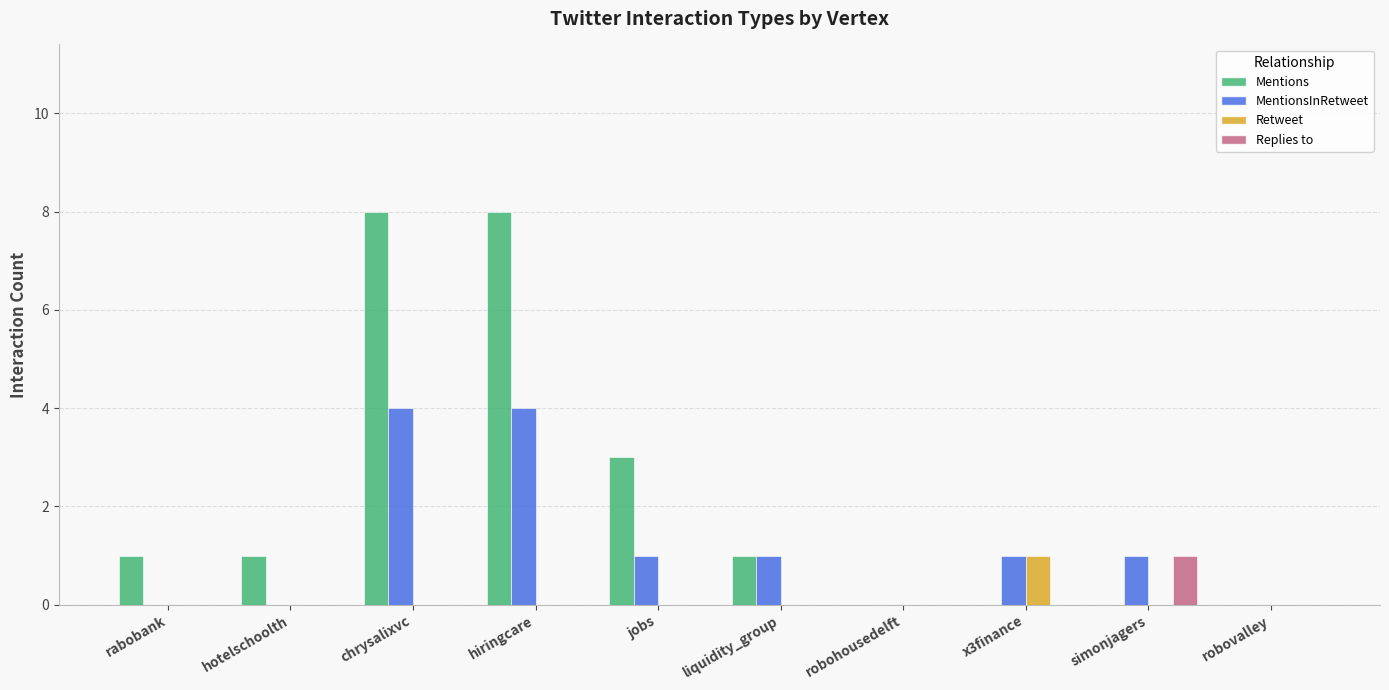

Which series has the largest total across all categories?

Mentions